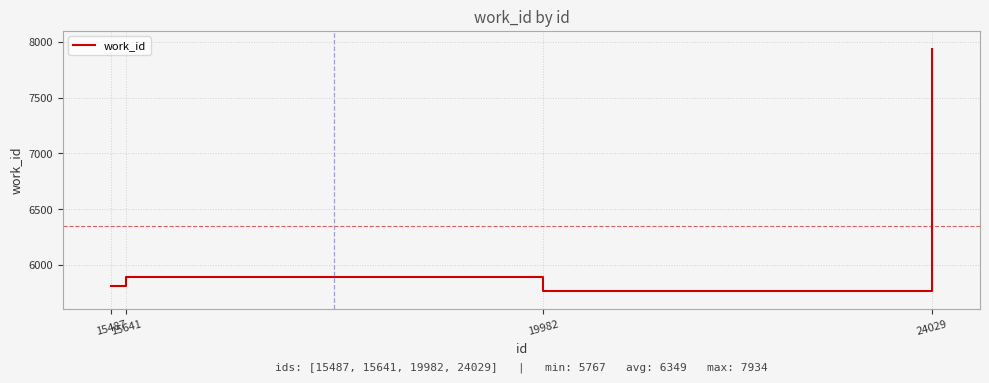

Rank the categories by value from highest to lowest.

24029, 15641, 15487, 19982